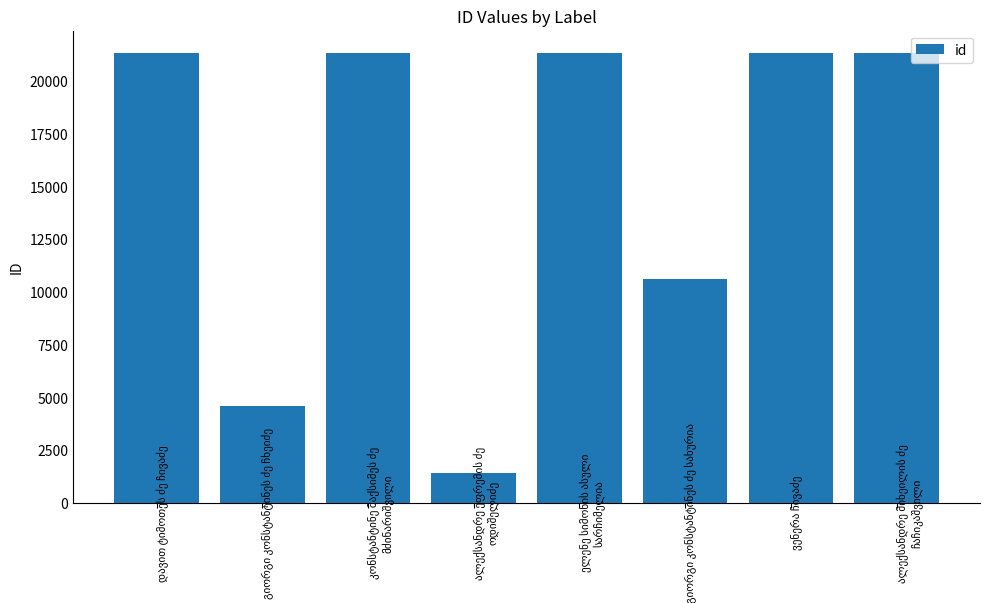

What is the value of the 4th bar from the left?

1425